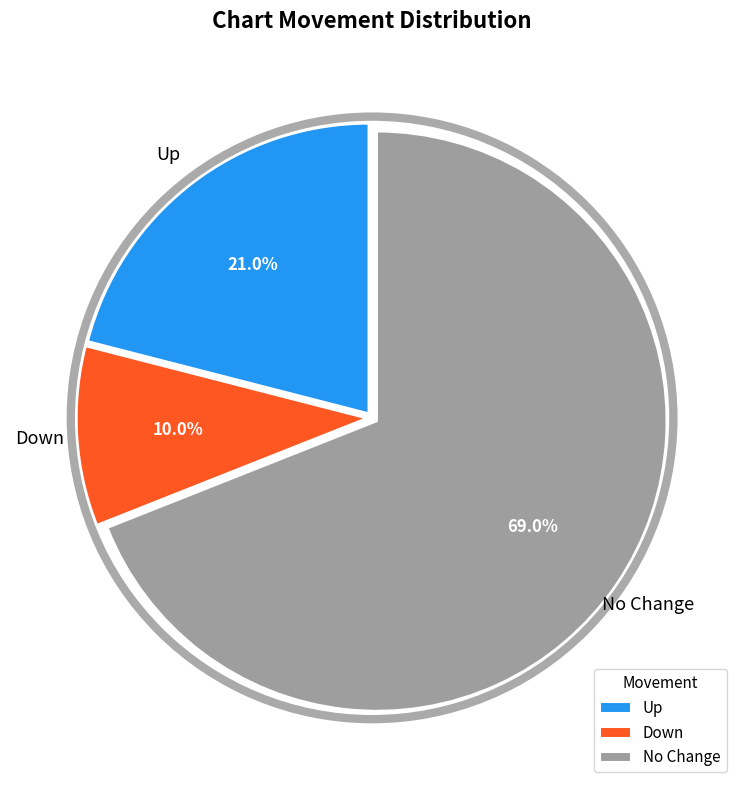

To the nearest percent, what is the average slice percentage?

33%